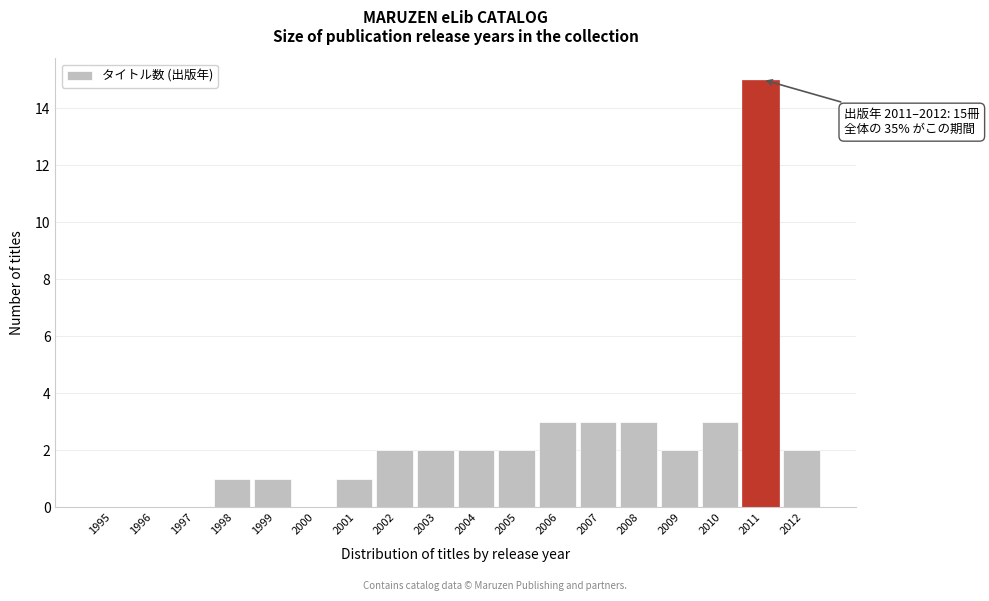

Reading left to right, list all the values displayed in this chart.

1995=0	1996=0	1997=0	1998=1	1999=1	2000=0	2001=1	2002=2	2003=2	2004=2	2005=2	2006=3	2007=3	2008=3	2009=2	2010=3	2011=15	2012=2